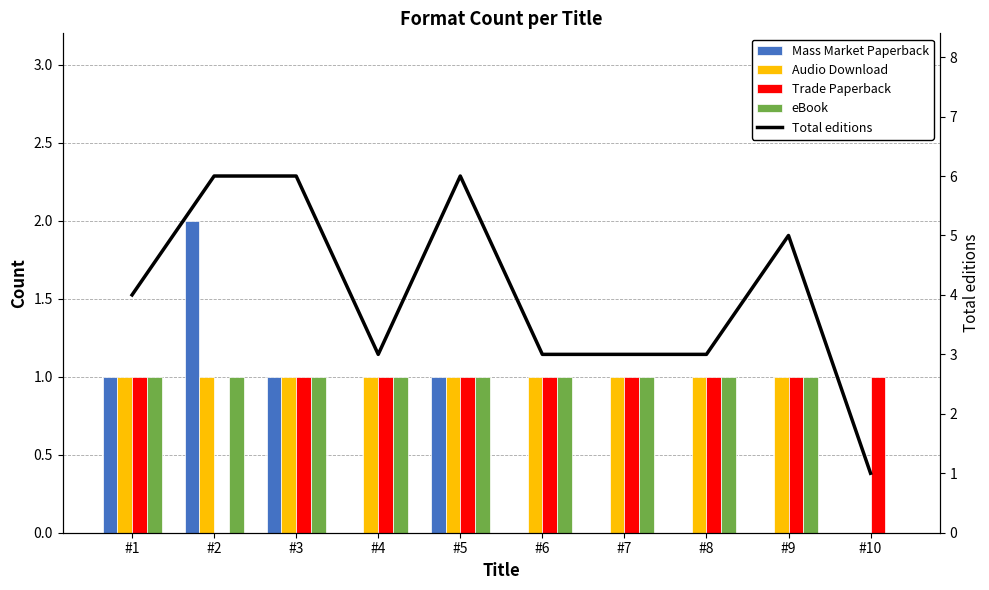

The value of Trade Paperback at #6 is 1. True or false?

True